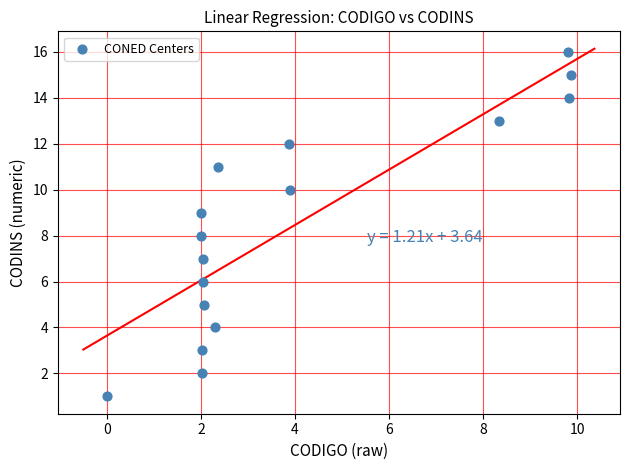

What is the range of Y values (max minus min)?

15